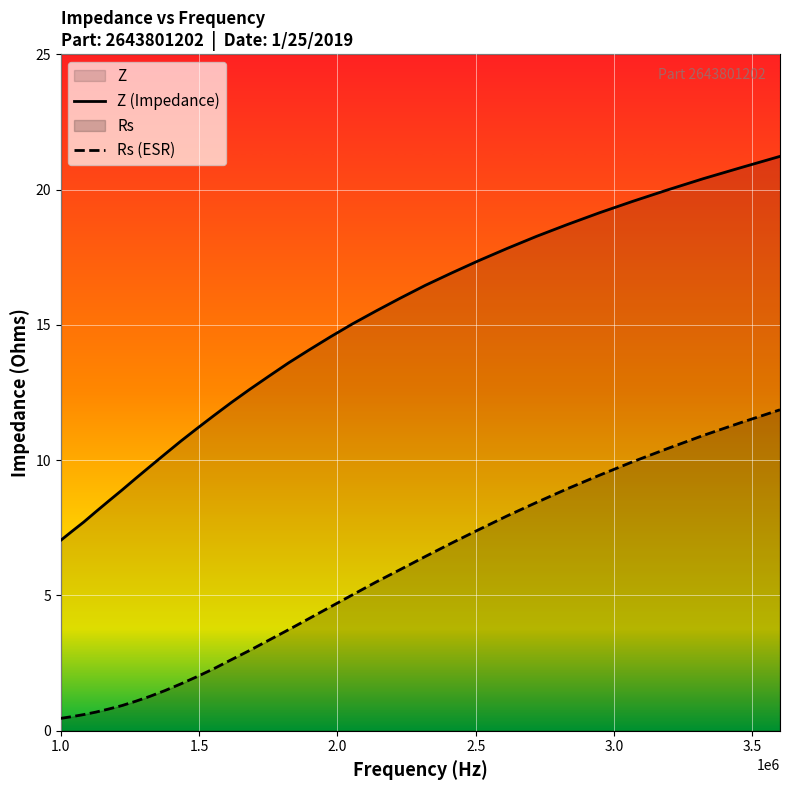

What is the greatest value displayed?

21.2